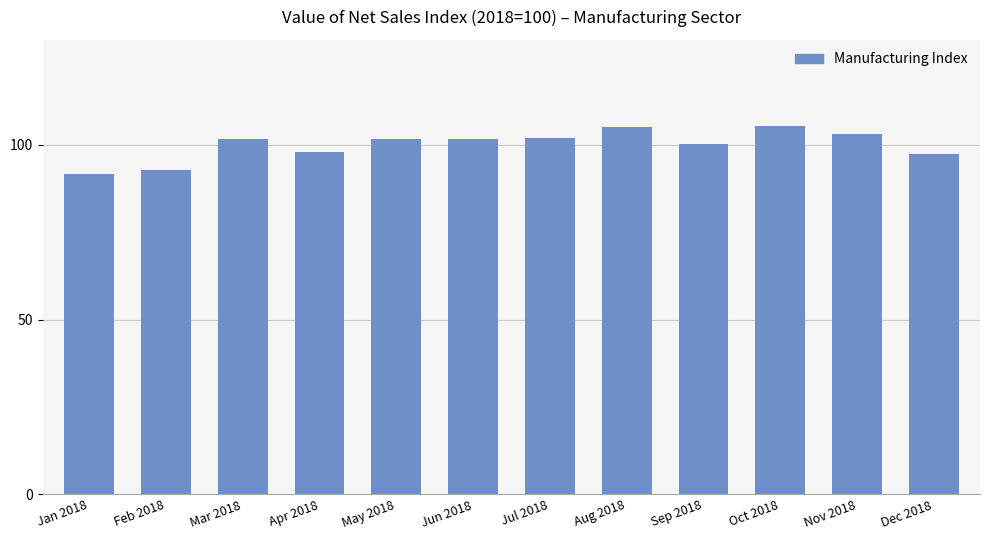

What is the maximum value shown in the chart?

105.4